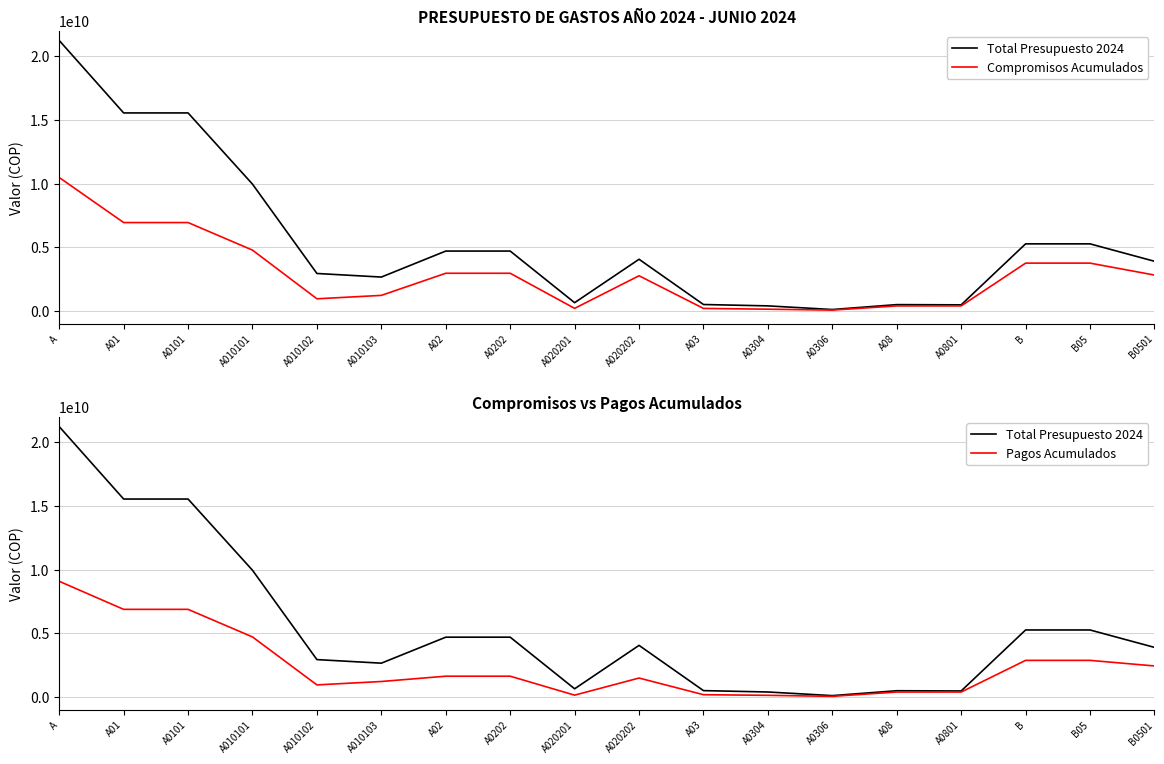

What is the value of the Total Presupuesto 2024 point at the 13th from the left?

107472600.0